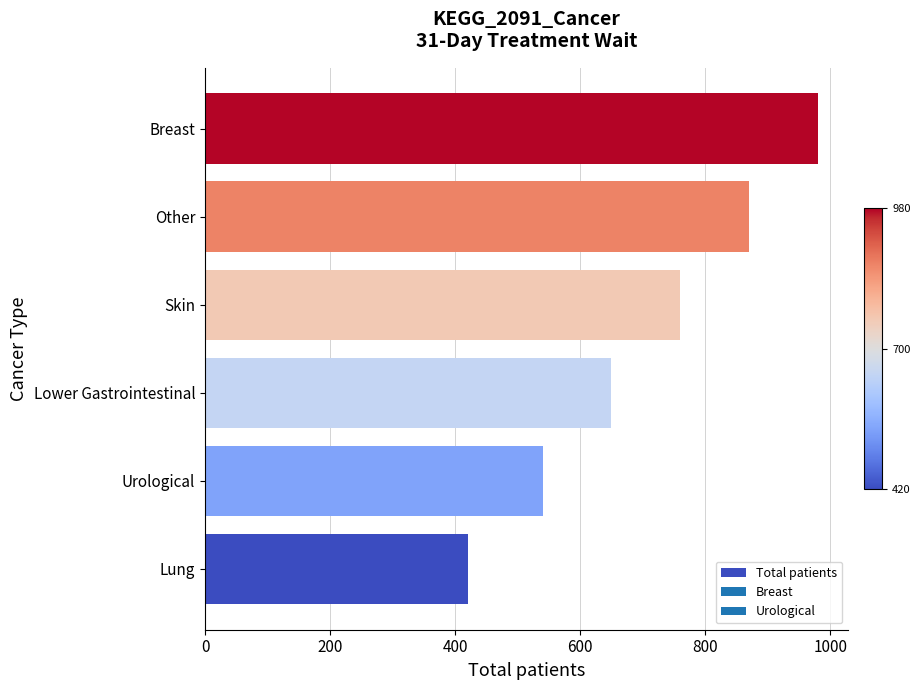

Is it true that the value at Urological is 540?

True